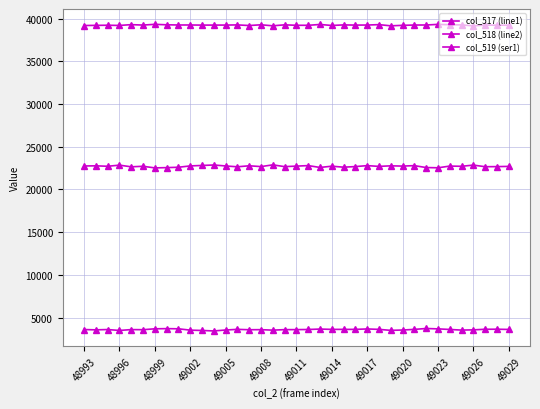

Reading right to left, what are all the values shown in this chart?

col_517 (line1): 22698	22672	22661	22849	22711	22734	22535	22563	22787	22735	22764	22699	22787	22677	22606	22721	22575	22791	22730	22671	22877	22675	22769	22652	22749	22861	22807	22754	22598	22554	22522	22711	22650	22844	22713	22765	22747
col_518 (line2): 39229	39228	39245	39154	39264	39287	39325	39253	39248	39213	39156	39295	39248	39242	39263	39198	39314	39218	39219	39271	39159	39277	39192	39264	39244	39242	39240	39254	39254	39277	39331	39245	39294	39201	39225	39209	39192
col_519 (ser1): 3608	3635	3629	3560	3532	3605	3675	3719	3615	3541	3500	3616	3666	3616	3615	3616	3653	3603	3587	3586	3526	3583	3574	3619	3542	3432	3488	3527	3683	3704	3682	3579	3591	3490	3597	3561	3596